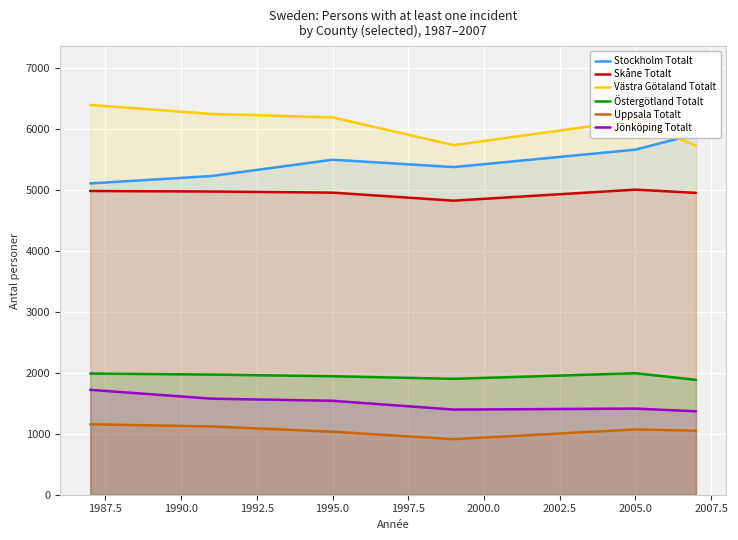

Is it true that Jönköping Totalt equals 1541 at 1995.0?

True